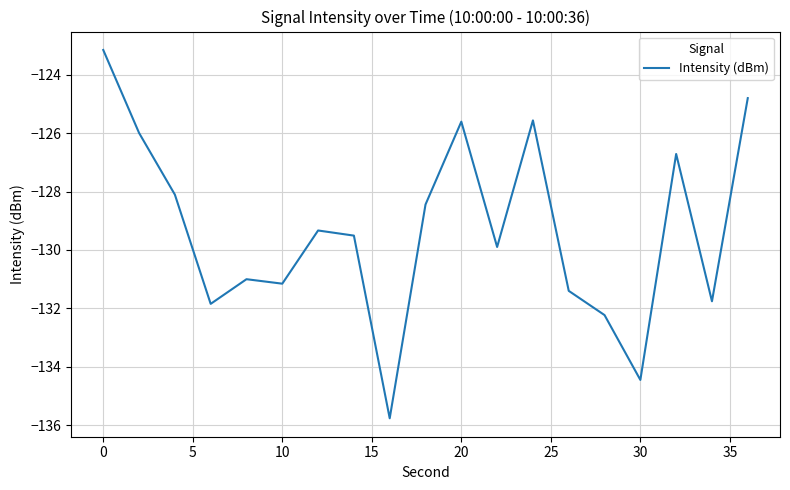

What is the difference between the maximum and minimum values?

12.6